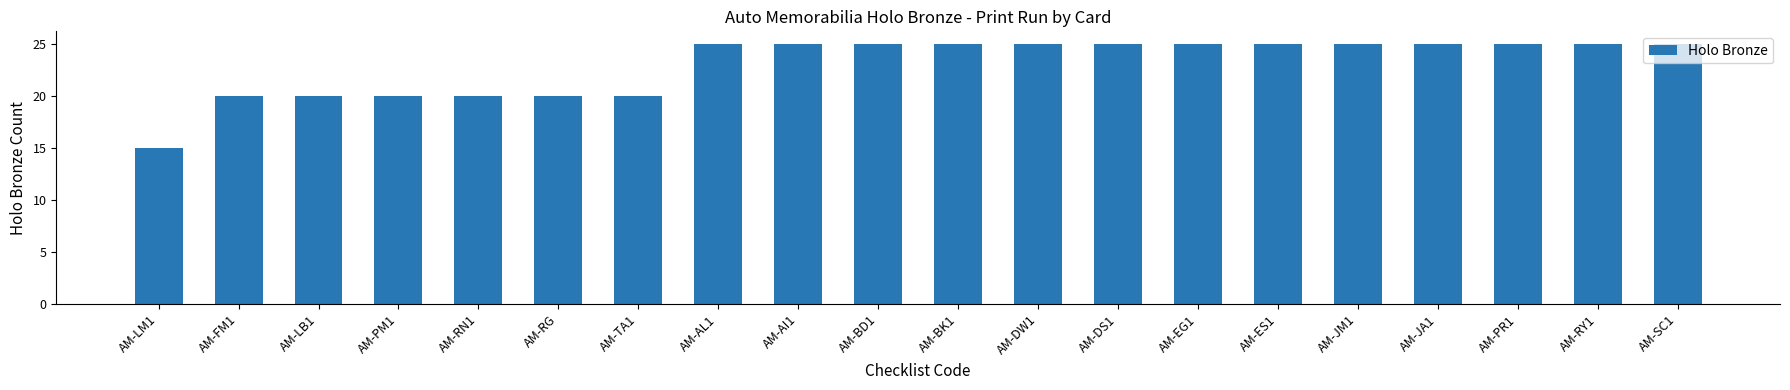

The chart shows a value of 33 at AM-RN1. True or false?

False